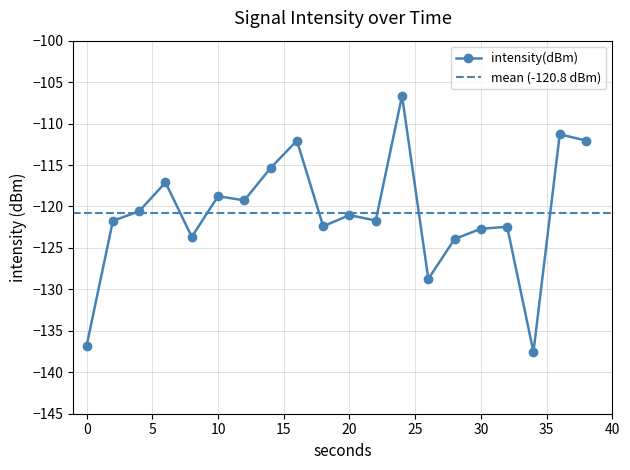

Rank the categories by value from highest to lowest.

24, 36, 38, 16, 14, 6, 10, 12, 4, 20, 22, 2, 18, 32, 30, 8, 28, 26, 0, 34